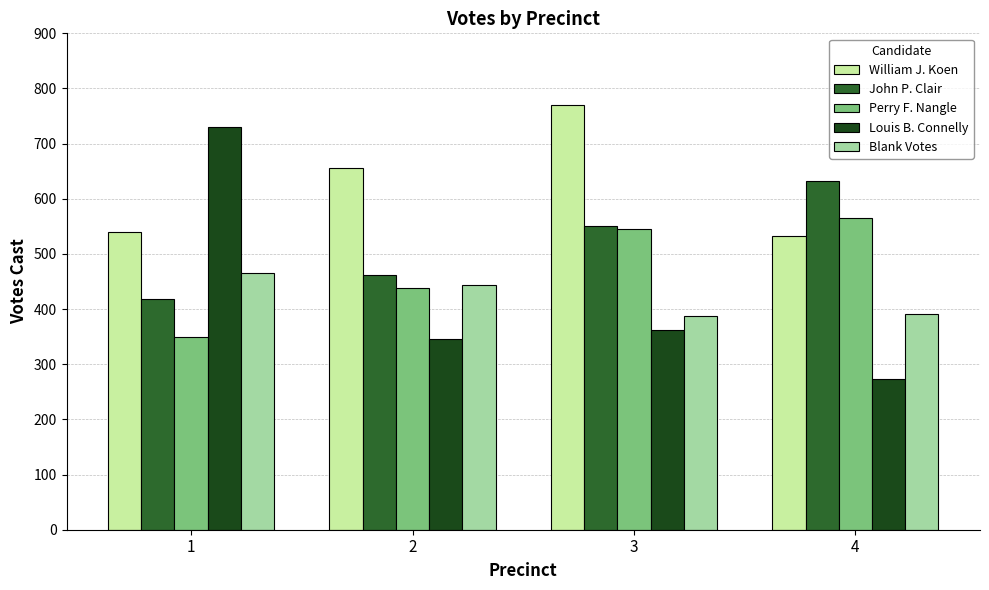

What is the difference between the maximum and minimum values in the William J. Koen series?

237